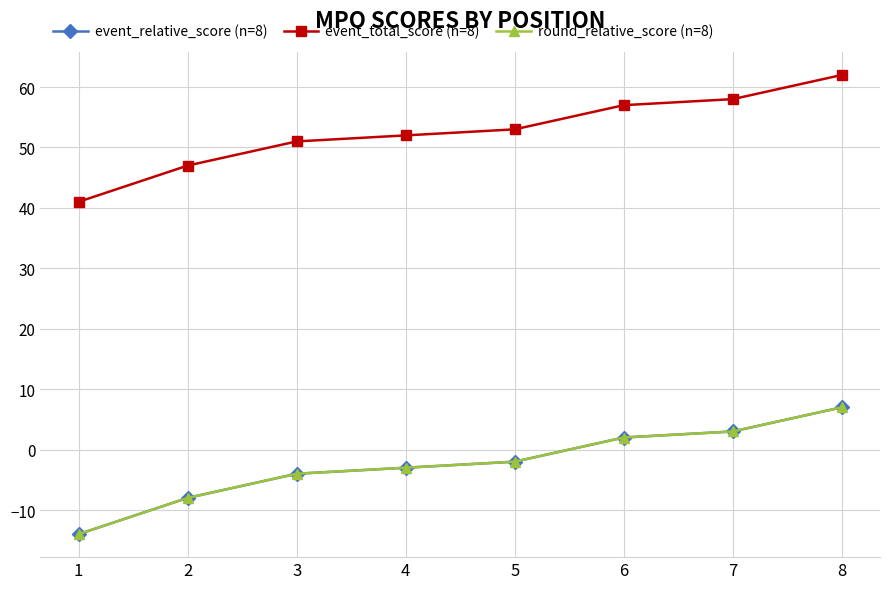

Where does the event_total_score (n=8) series first go above 53?

6